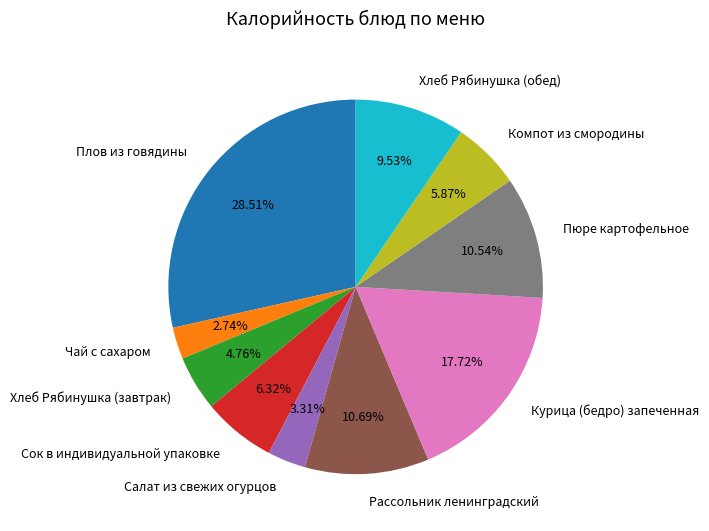

How many segments does this pie chart have?

10